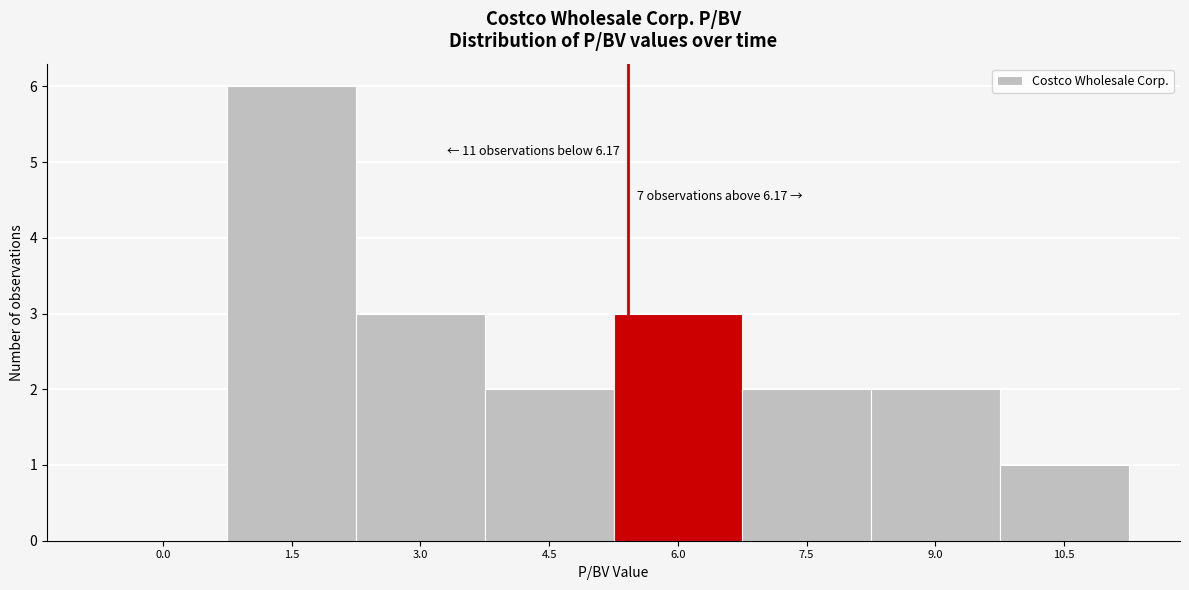

Reading left to right, list all the values displayed in this chart.

0.0=0	1.5=6	3.0=3	4.5=2	6.0=3	7.5=2	9.0=2	10.5=1